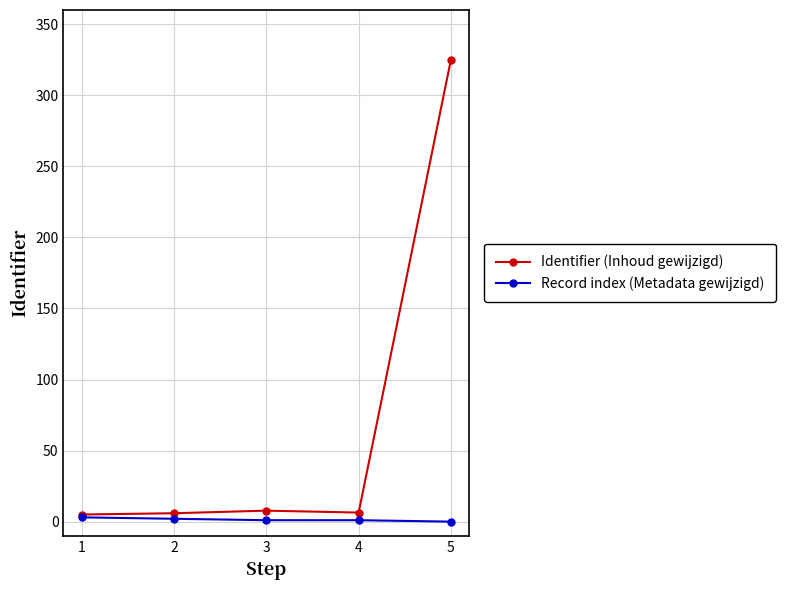

Between 3 and 5, which series saw the biggest shift?

Identifier (Inhoud gewijzigd)